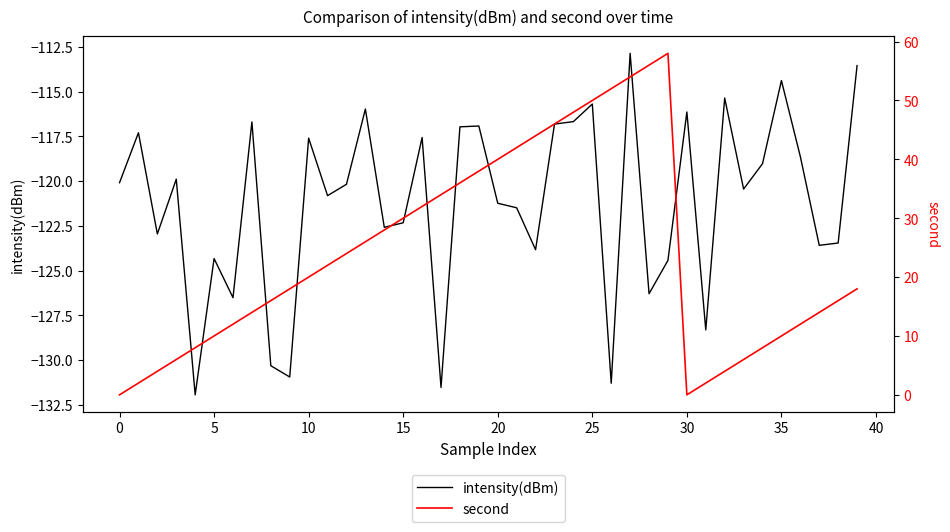

Reading left to right, what are all the values shown in this chart?

intensity(dBm): -120.1	-117.3	-123.0	-119.9	-131.9	-124.3	-126.5	-116.7	-130.3	-131.0	-117.6	-120.8	-120.2	-116.0	-122.6	-122.3	-117.6	-131.5	-117.0	-116.9	-121.2	-121.5	-123.8	-116.8	-116.7	-115.7	-131.3	-112.9	-126.3	-124.4	-116.1	-128.3	-115.4	-120.4	-119.0	-114.4	-118.6	-123.6	-123.5	-113.5
second: 0.0	2.0	4.0	6.0	8.0	10.0	12.0	14.0	16.0	18.0	20.0	22.0	24.0	26.0	28.0	30.0	32.0	34.0	36.0	38.0	40.0	42.0	44.0	46.0	48.0	50.0	52.0	54.0	56.0	58.0	0.0	2.0	4.0	6.0	8.0	10.0	12.0	14.0	16.0	18.0